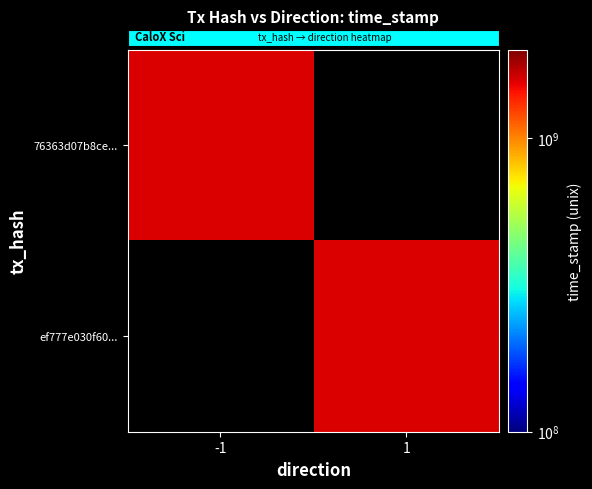

Which series has the largest total across all categories?

76363d07b8ce429f8d9601fc84be70e896f1453